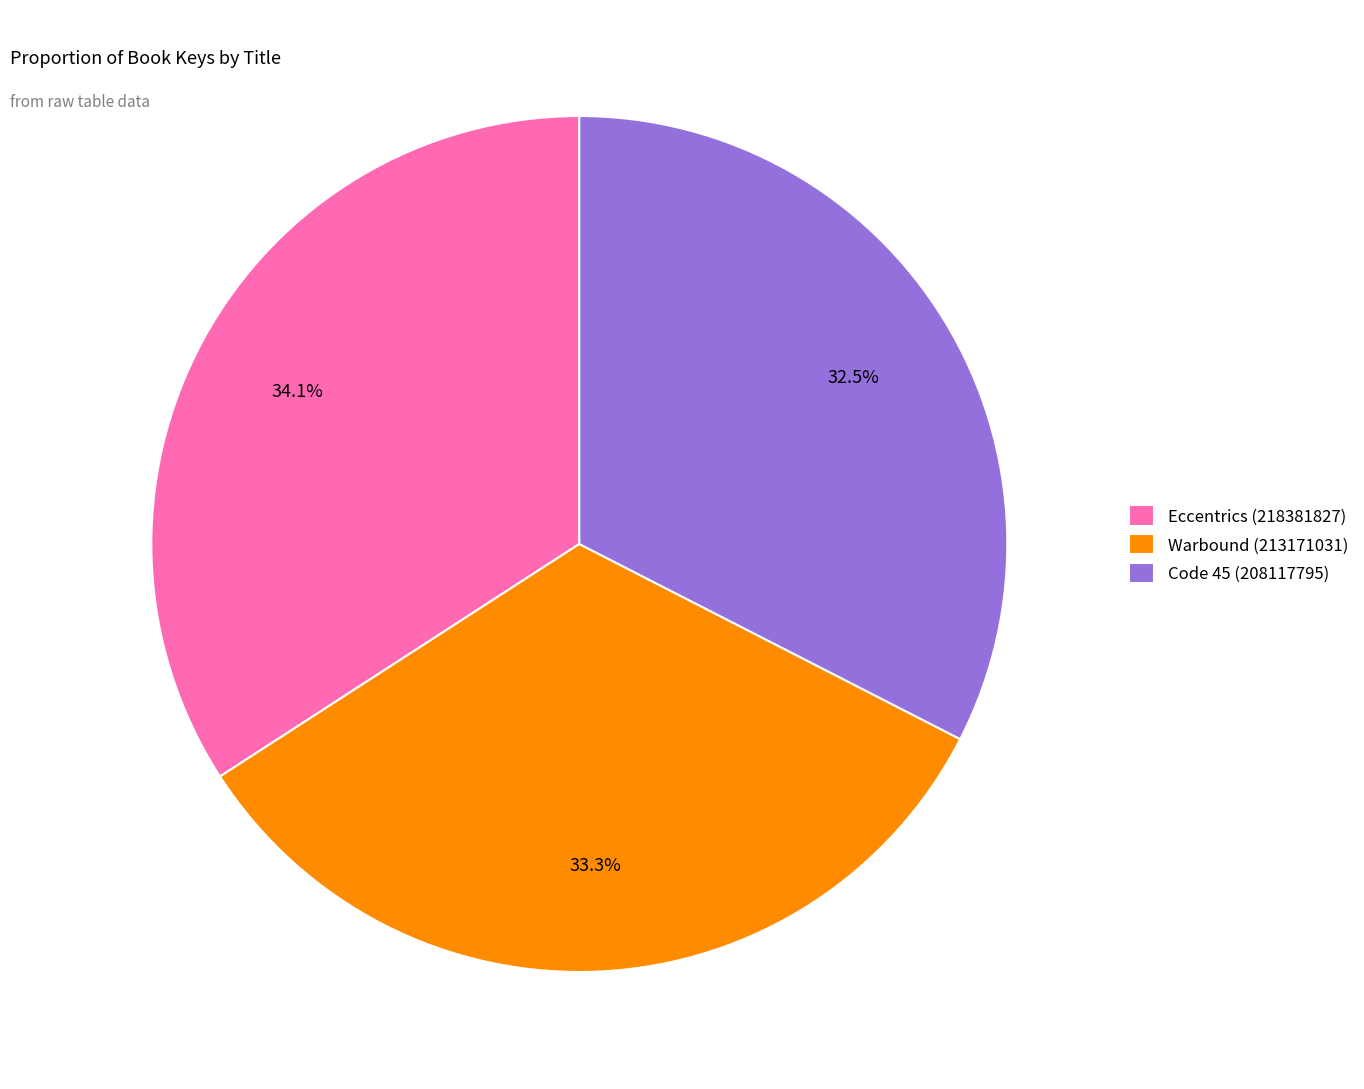

Is there any slice that represents more than half of the pie?

No